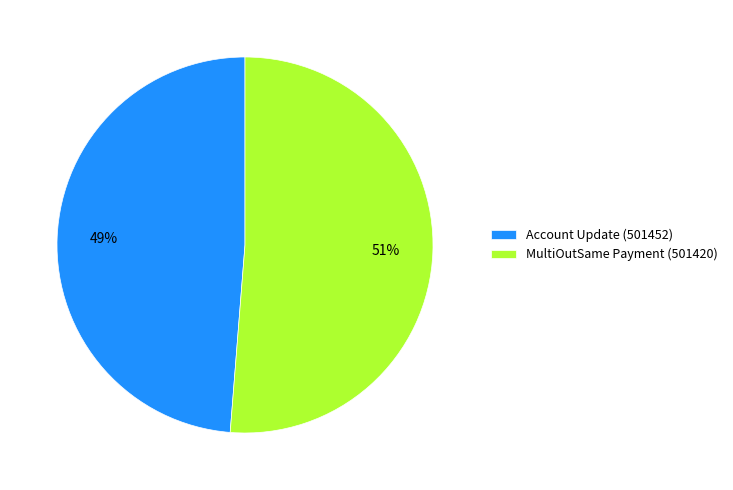

The Account Update (501452) slice represents 49% of the pie. True or false?

True